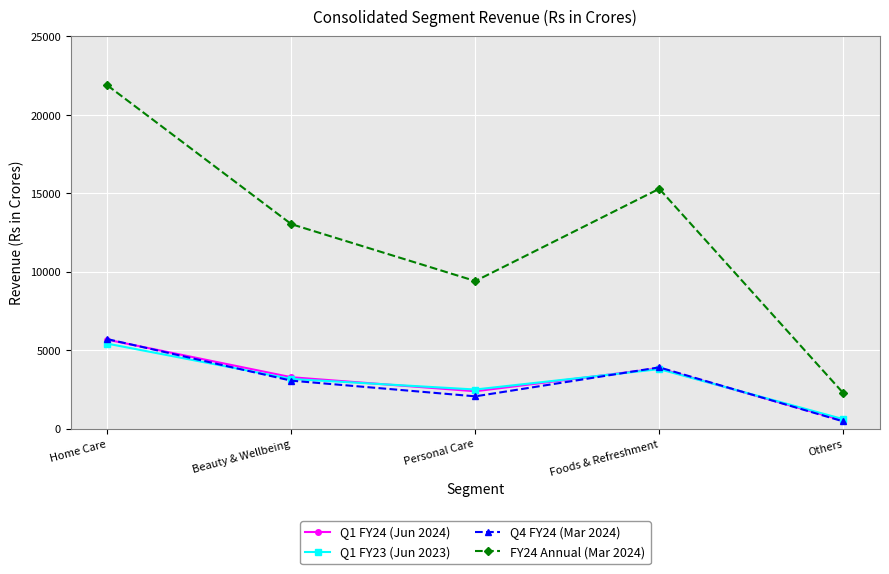

True or false: Q1 FY24 (Jun 2024) has a value of 897 at Personal Care.

False